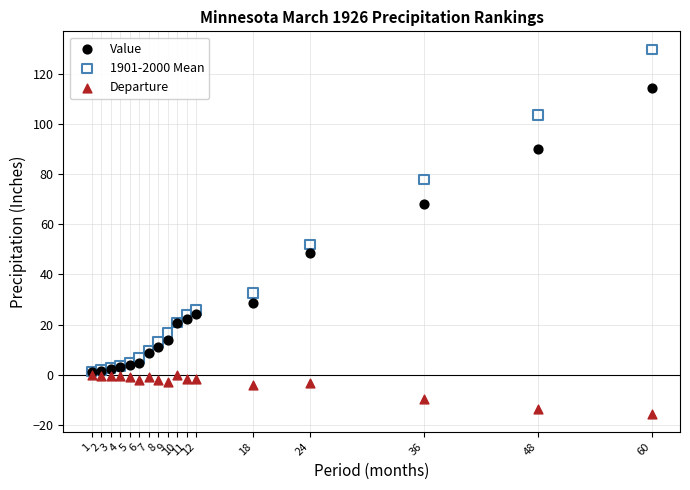

In the 1901-2000 Mean series, what Y value is closest to 65?

77.9